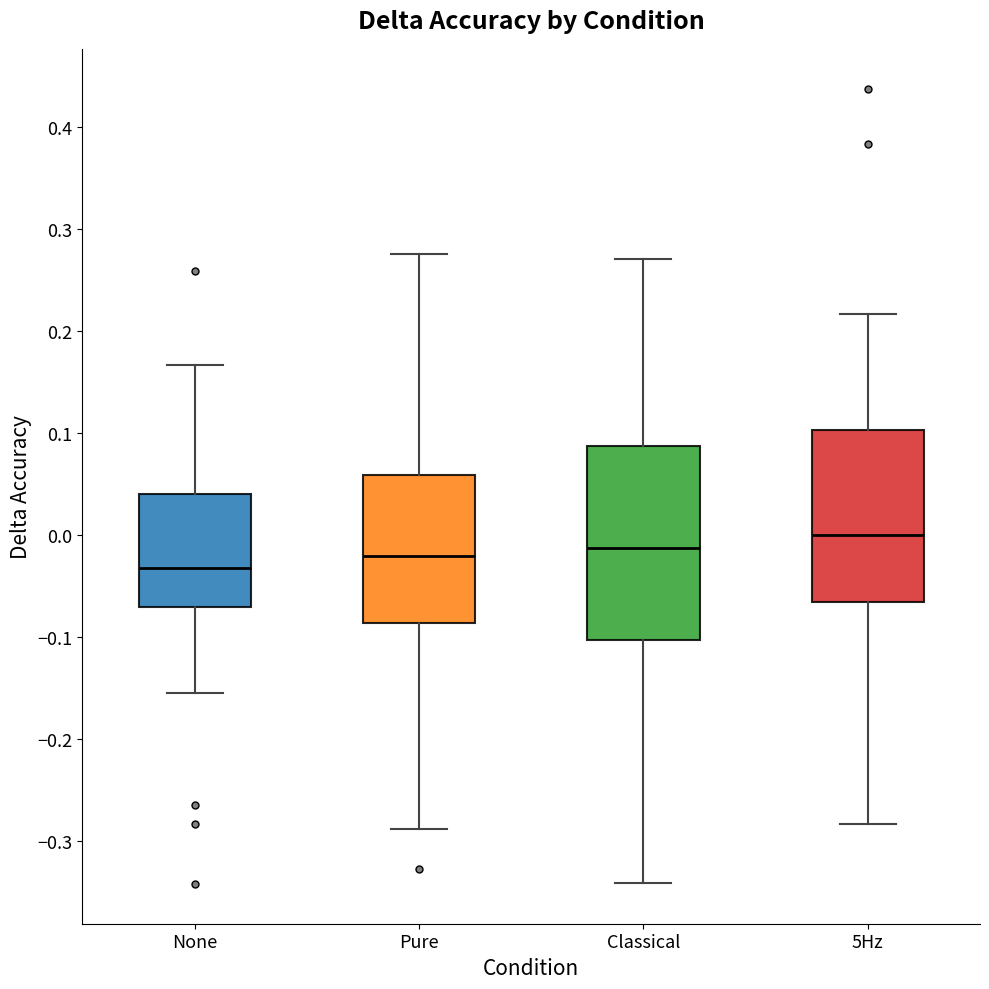

Reading left to right, read every box against the y-axis: the position of its median line, the range the box covers, and the ends of its whiskers. The values are not printed on the chart, so give them approximately, as read against the axis.

None: median -0.03, box -0.07 to 0.04, whiskers -0.15 to 0.17
Pure: median -0.02, box -0.09 to 0.06, whiskers -0.29 to 0.28
Classical: median -0.01, box -0.10 to 0.09, whiskers -0.34 to 0.27
5Hz: median 0.00, box -0.07 to 0.10, whiskers -0.28 to 0.22